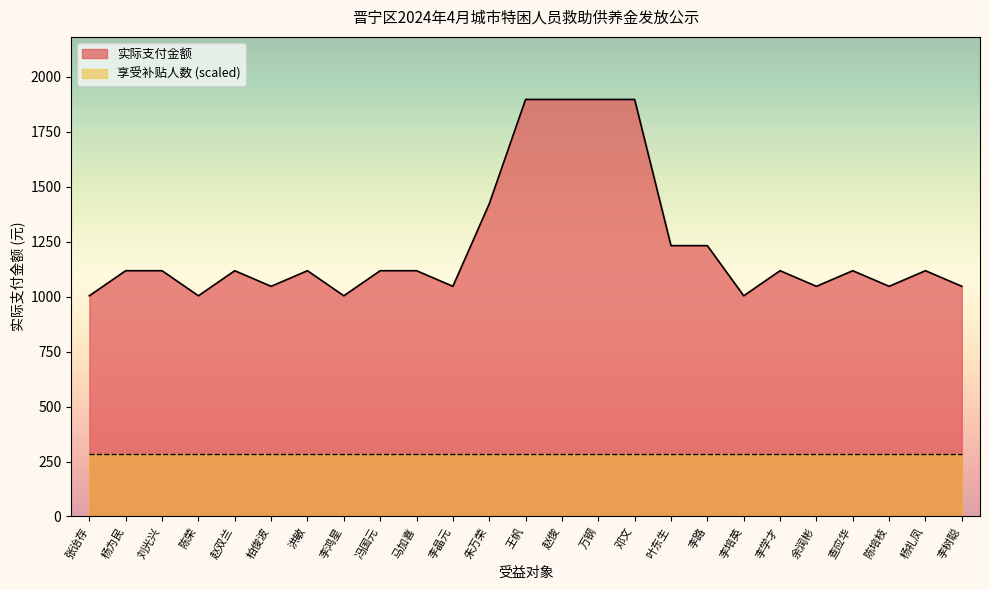

List the labels in order of value, largest first.

王帆, 赵俊, 万钢, 邓文, 朱万荣, 叶东生, 李路, 杨为民, 刘光兴, 赵双兰, 洪敏, 冯国元, 马加喜, 李学才, 查应华, 杨礼凤, 柏俊波, 李晶元, 余润彬, 陈培枝, 李树聪, 张诒存, 陈荣, 李鸿星, 李培英